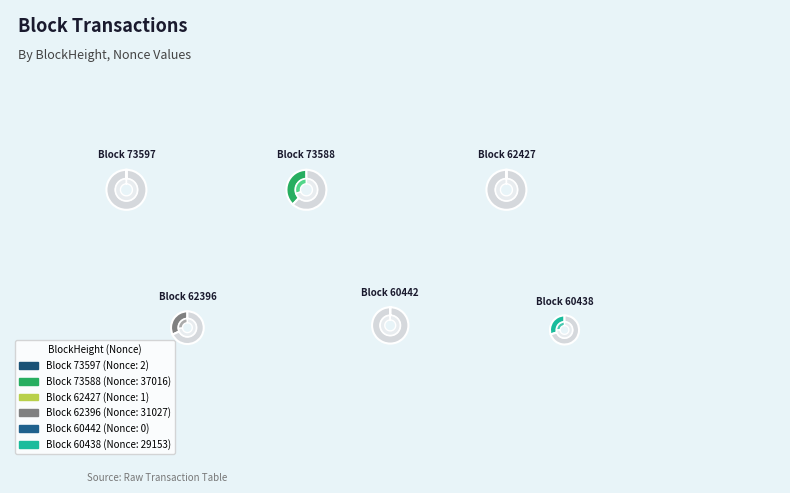

Which slice is the smallest?

60442